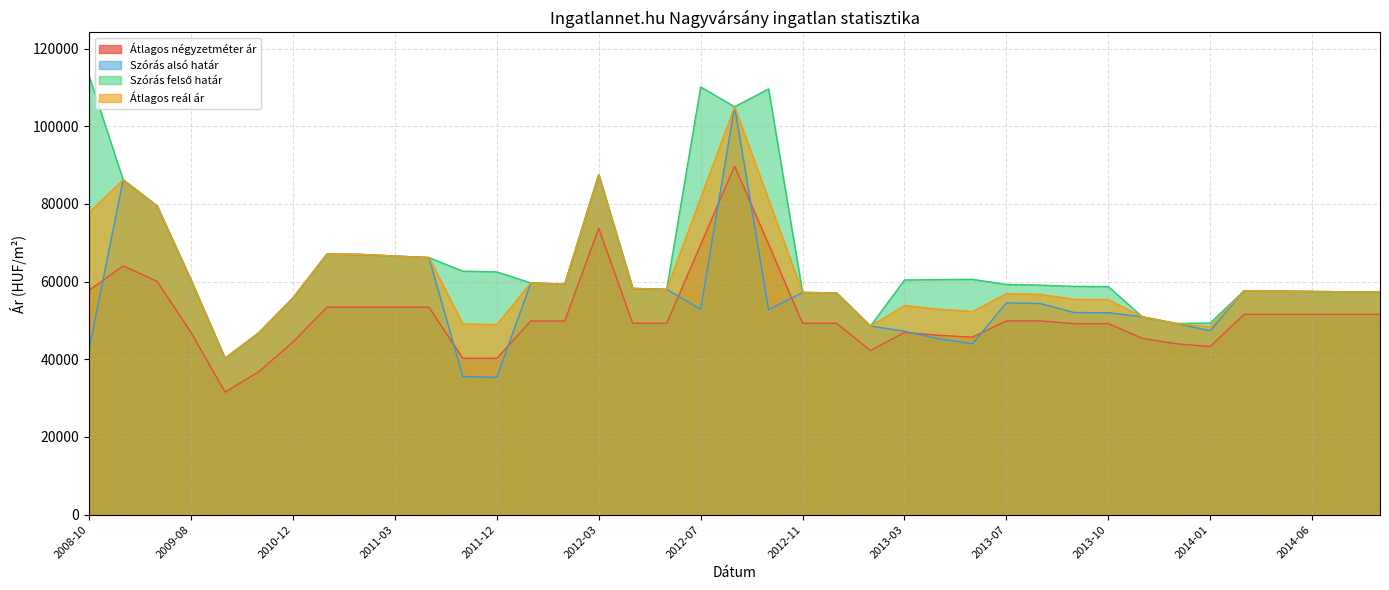

In Átlagos négyzetméter ár, how many points are higher than both neighbors (excluding endpoints)?

4